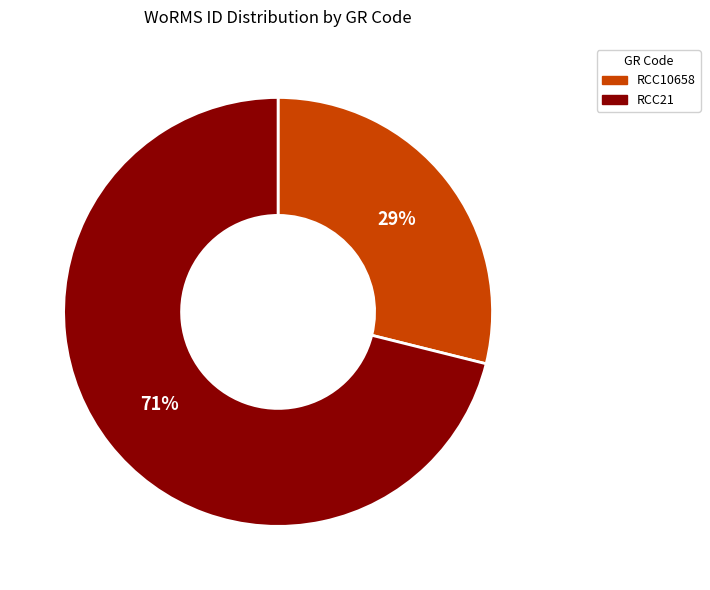

Rank the categories by value from highest to lowest.

RCC21, RCC10658